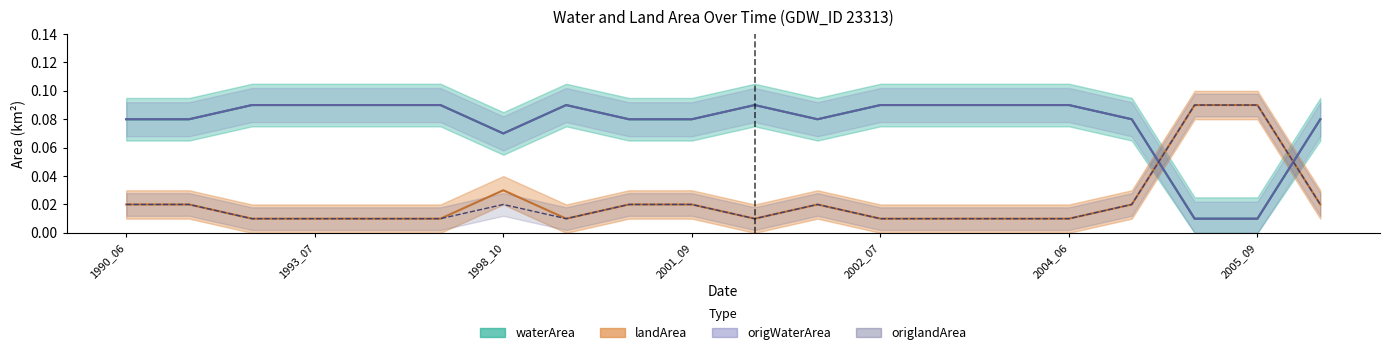

What is the difference between the maximum and minimum values in the waterArea series?

0.1